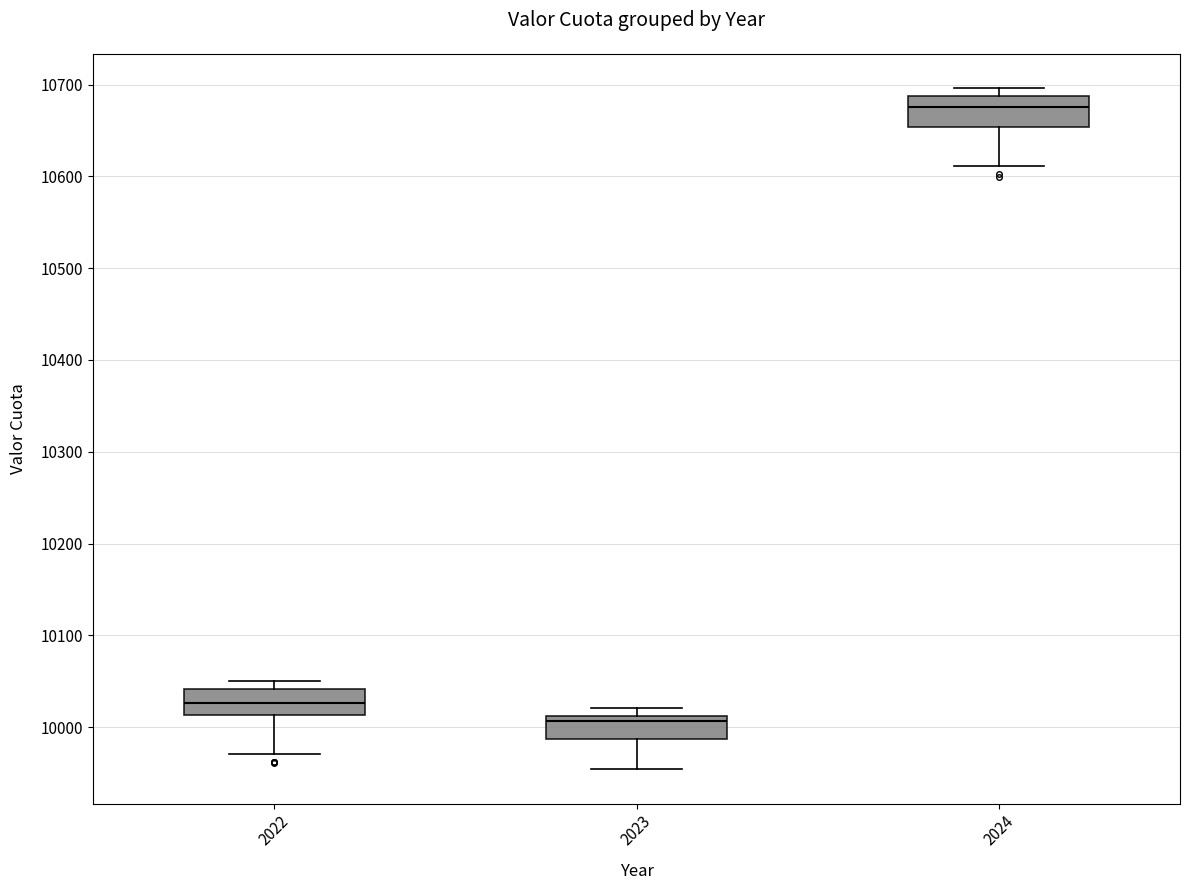

Which box's median line is the highest?

2024